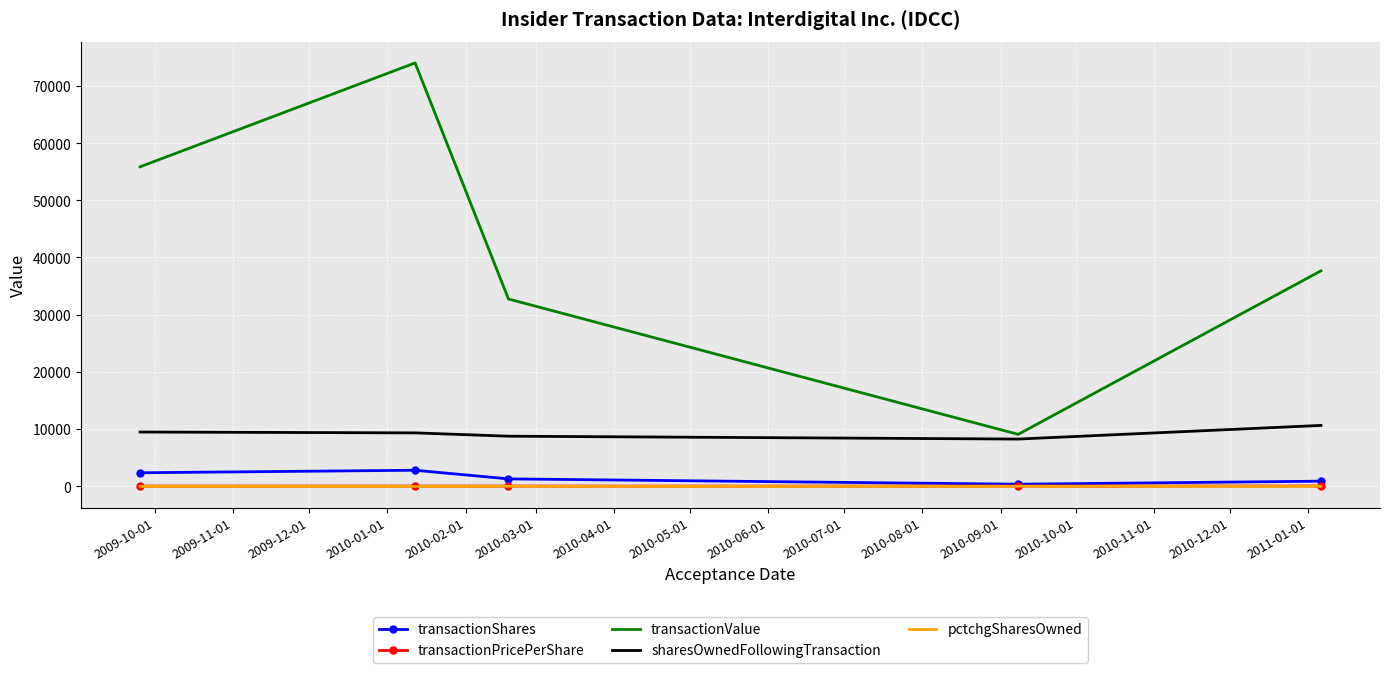

Which series has the largest range (max minus min)?

transactionValue